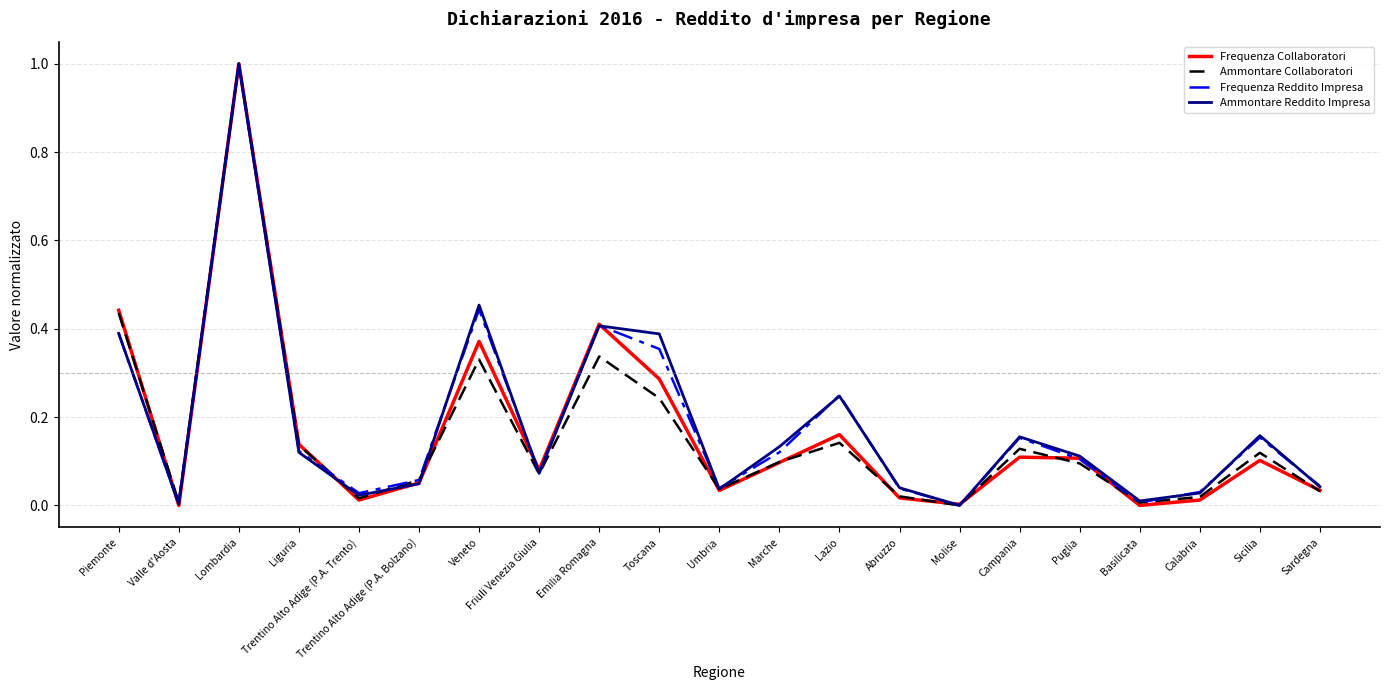

What is the approximate value of Ammontare Collaboratori at Lombardia?

1.0